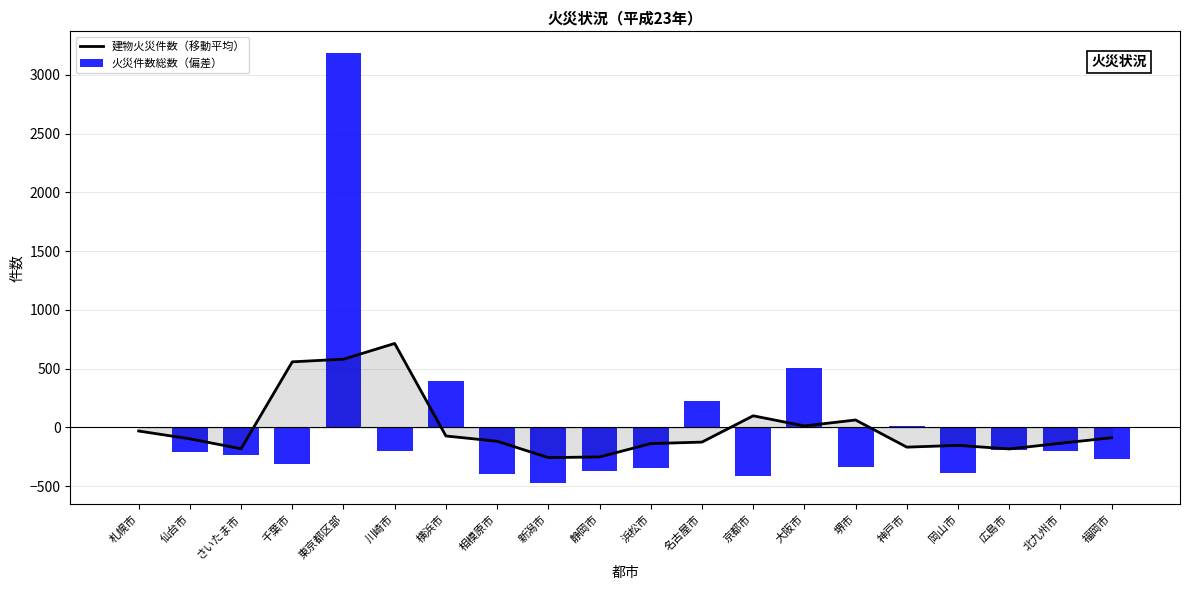

Is it true that 建物火災件数（移動平均） equals -30.5 at 札幌市?

True